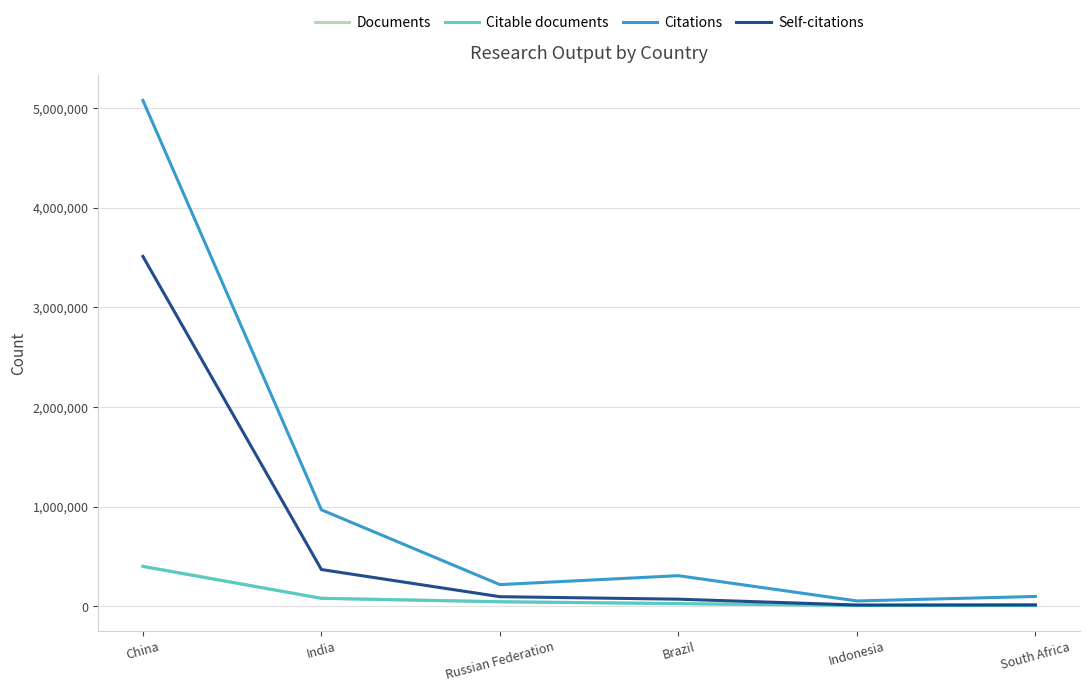

Where is Self-citations nearest to the value 1762552?

India